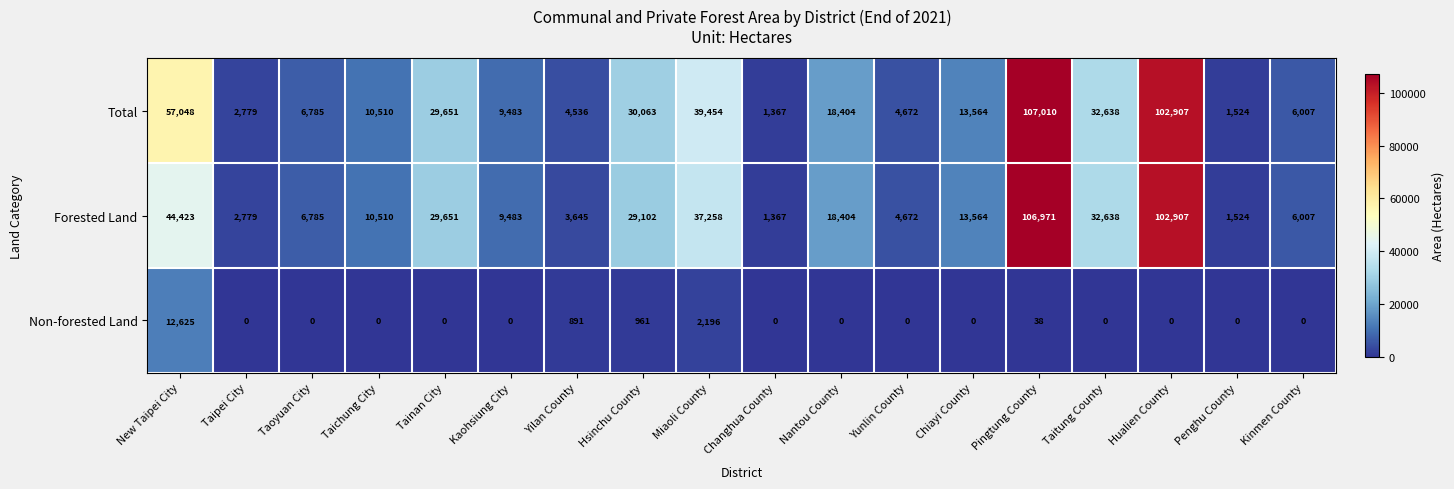

List the labels in order of Total value, smallest first.

Changhua County, Penghu County, Taipei City, Yilan County, Yunlin County, Kinmen County, Taoyuan City, Kaohsiung City, Taichung City, Chiayi County, Nantou County, Tainan City, Hsinchu County, Taitung County, Miaoli County, New Taipei City, Hualien County, Pingtung County